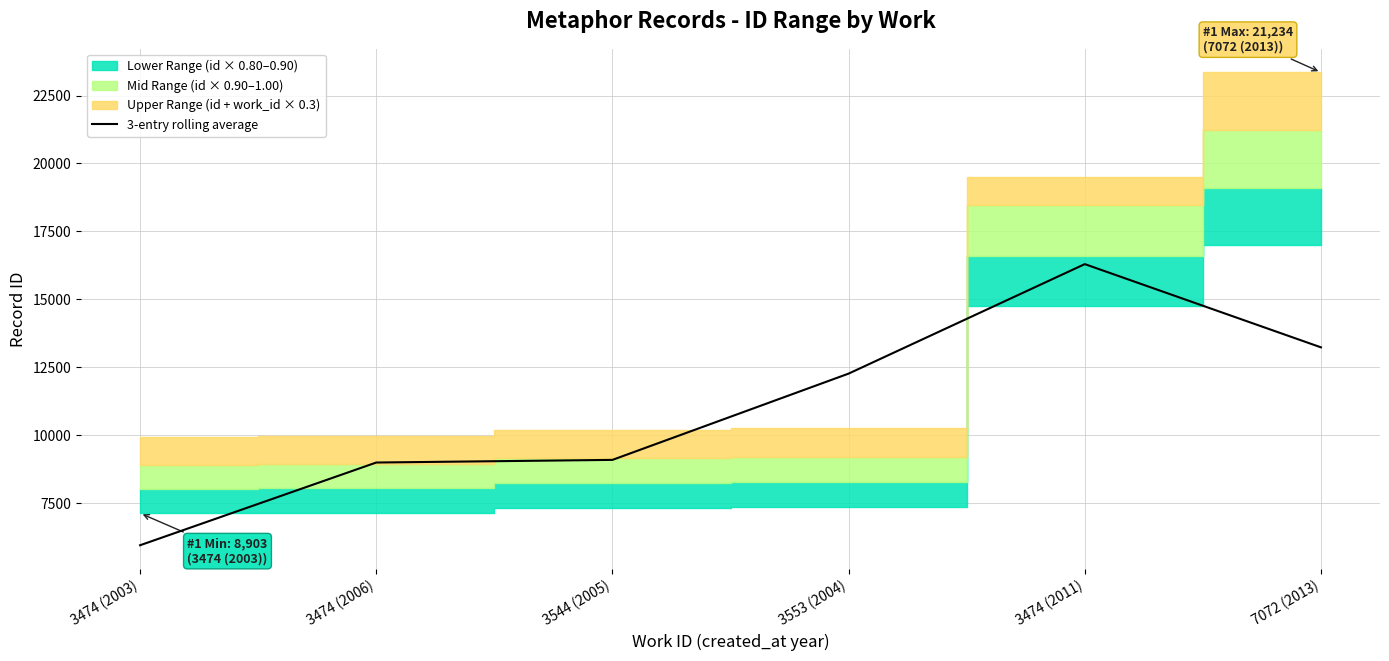

Where does the data first go above 12263?

3553 (2004)